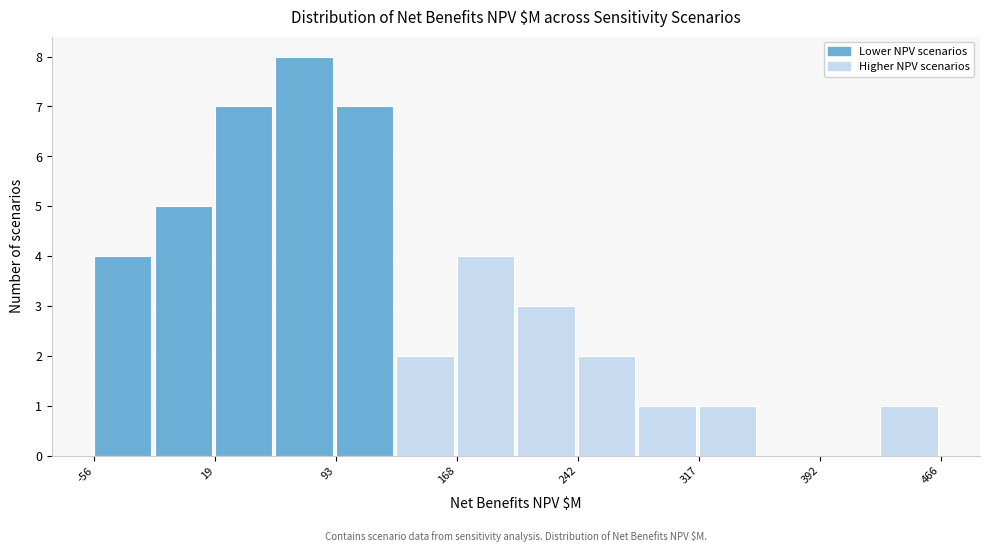

Read against the x-axis, roughly where is the centre of the tallest bar?

70